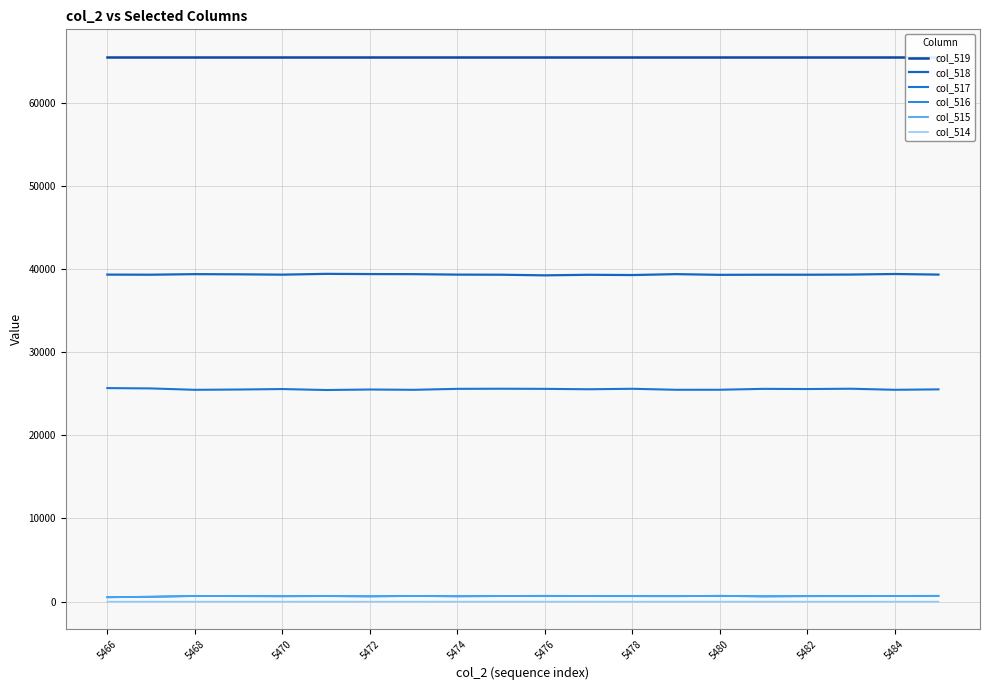

In col_514, how many points are lower than both neighbors (excluding endpoints)?

1